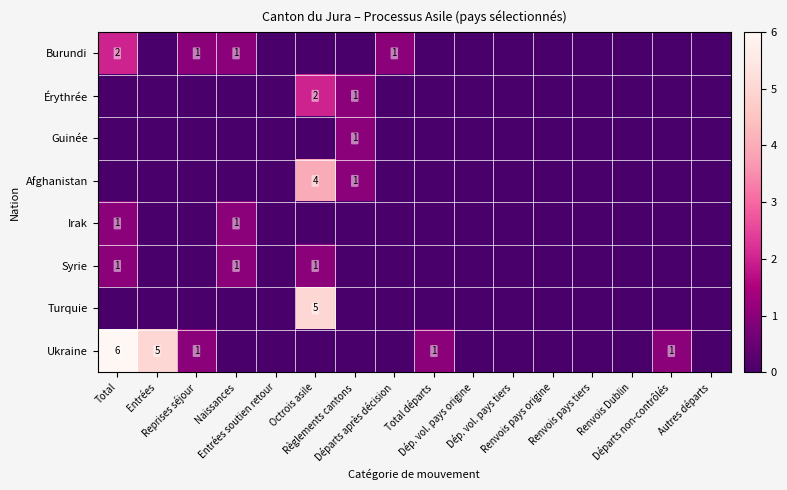

Count the number of data series in this chart.

8